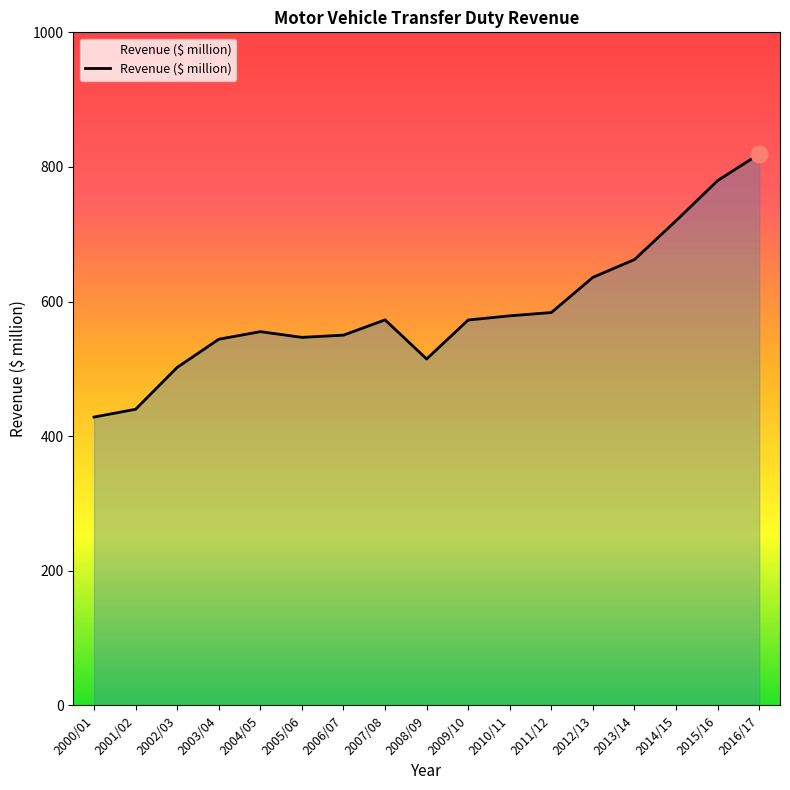

What is the maximum value shown in the chart?

819.2